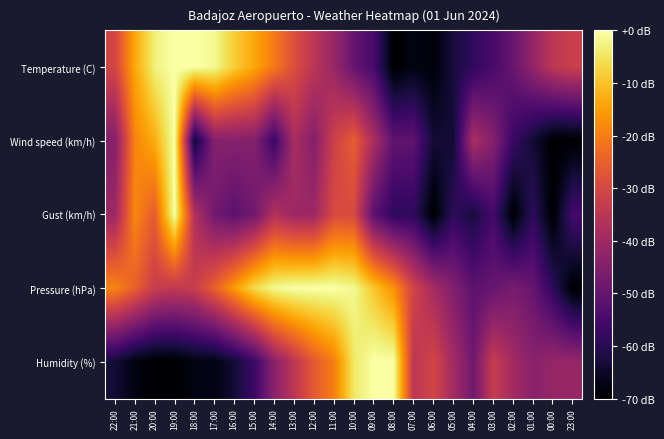

What is the total value across all series at 04:00?

-259.0